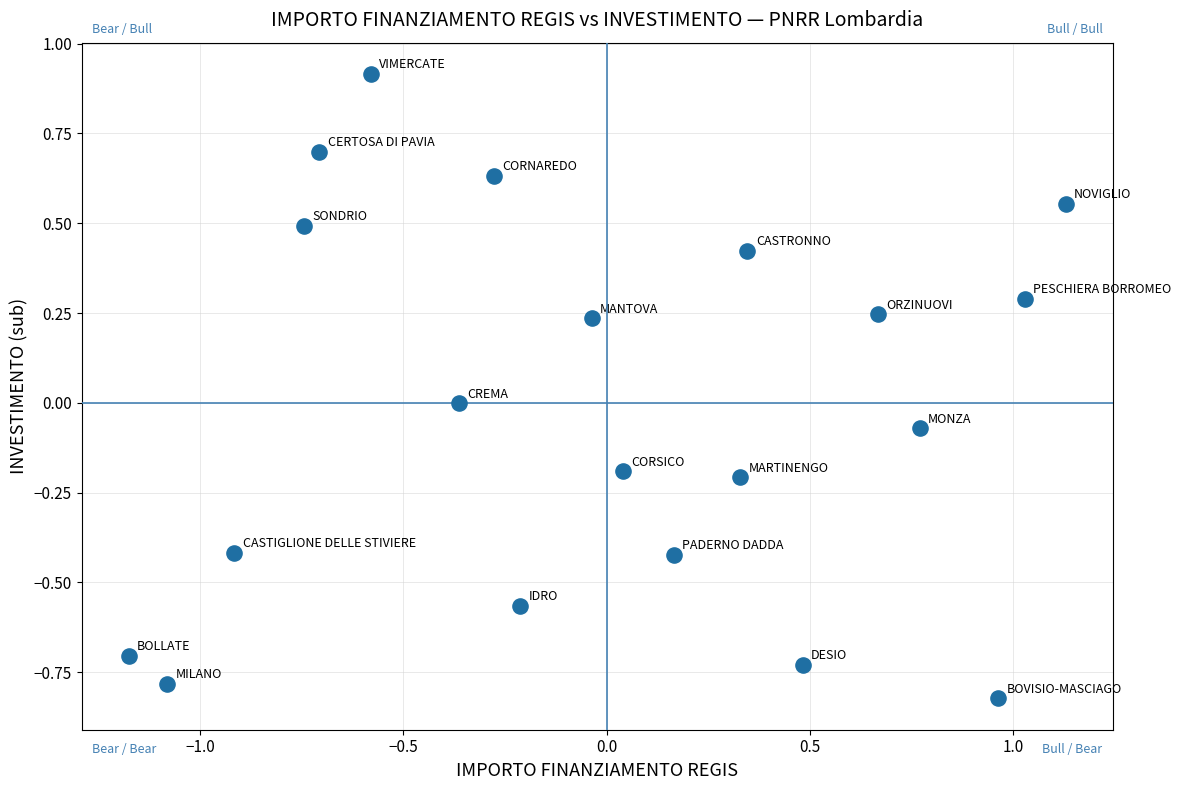

What is the range of X values (max minus min)?

2.3